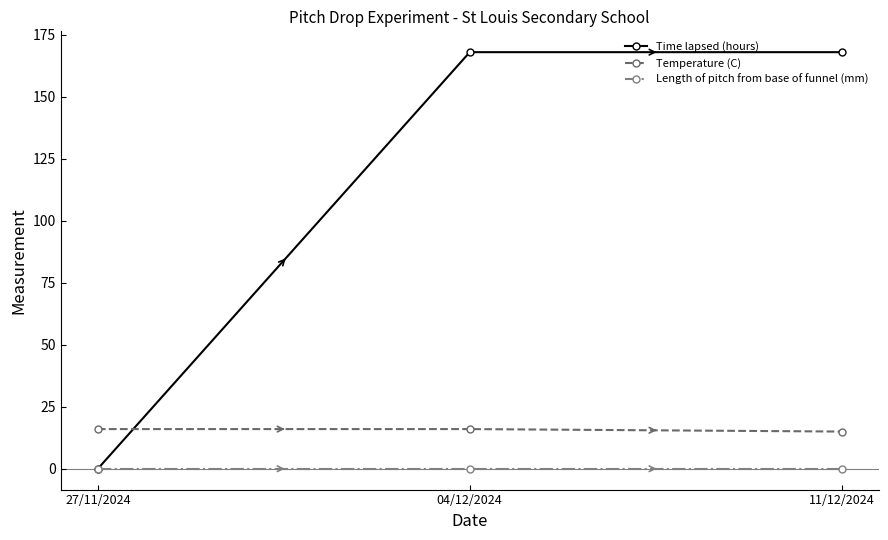

What is the total value across all series at 04/12/2024?

184